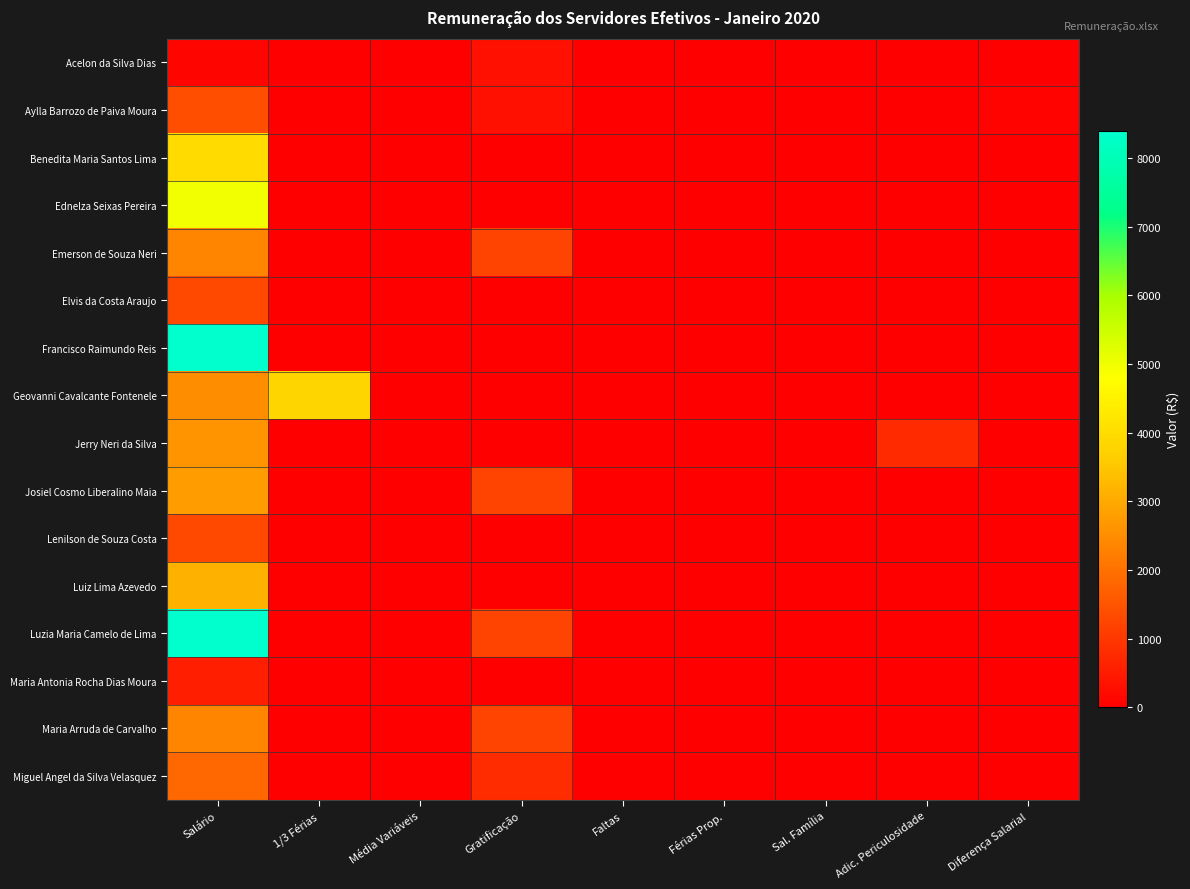

How many series are shown in this chart?

16